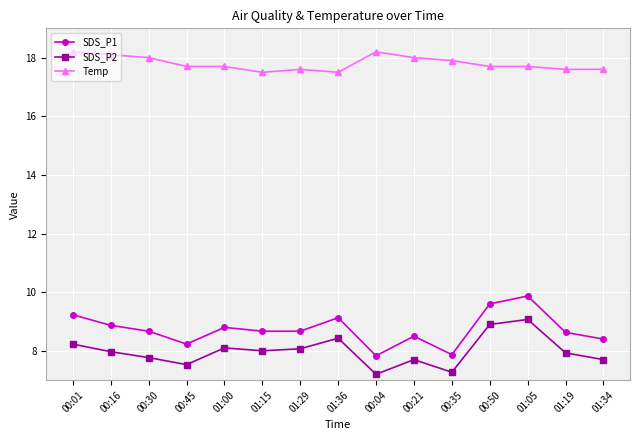

Which series has the widest spread of values?

SDS_P1